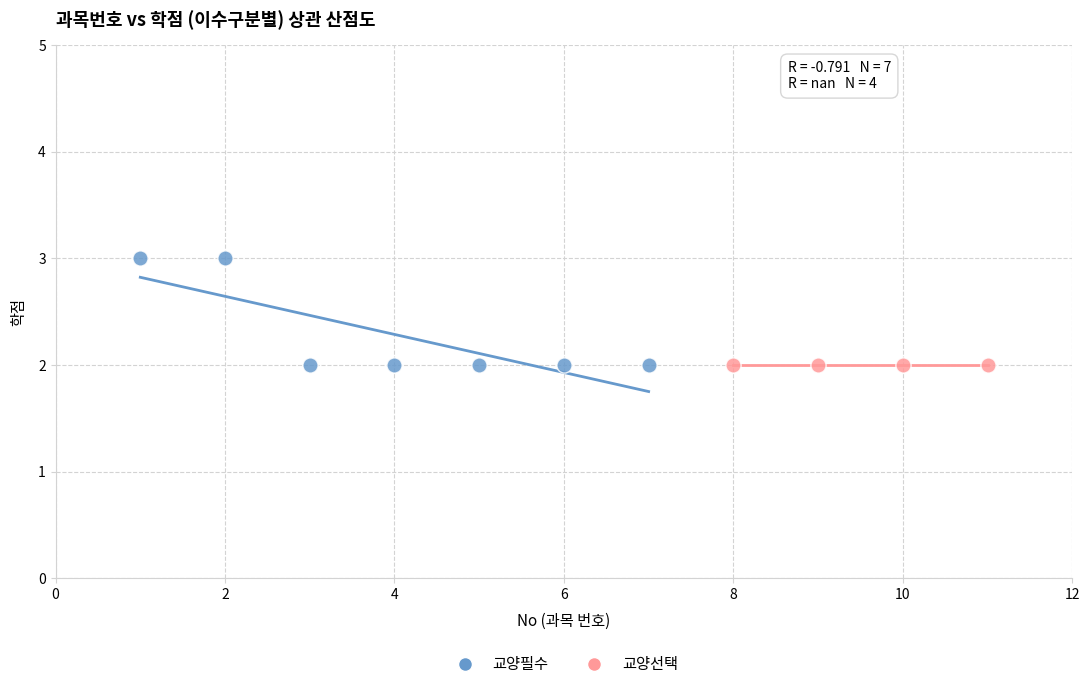

Which series contains the highest Y value?

교양필수